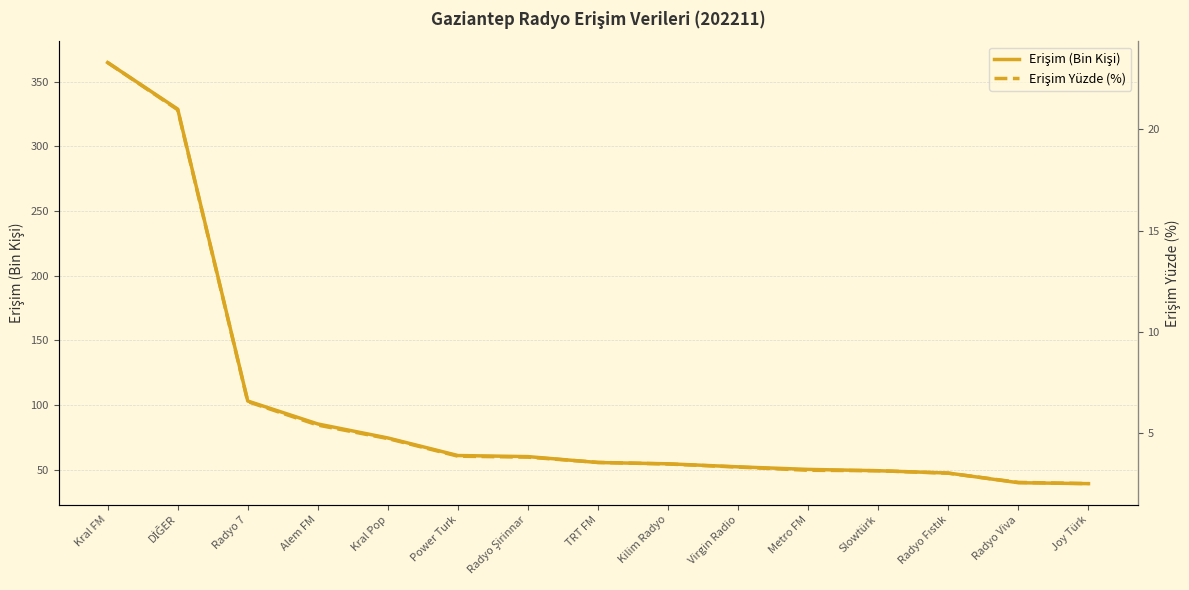

Rank the categories by Erişim (Bin Kişi) value from lowest to highest.

Joy Türk, Radyo Viva, Radyo Fıstık, Slowtürk, Metro FM, Virgin Radio, Kilim Radyo, TRT FM, Radyo Şirinnar, Power Turk, Kral Pop, Alem FM, Radyo 7, DİĞER, Kral FM